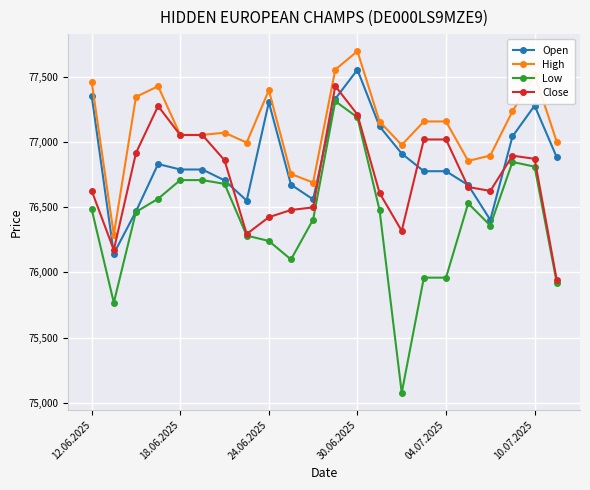

What is the value of the Open point at the 10th from the left?

76672